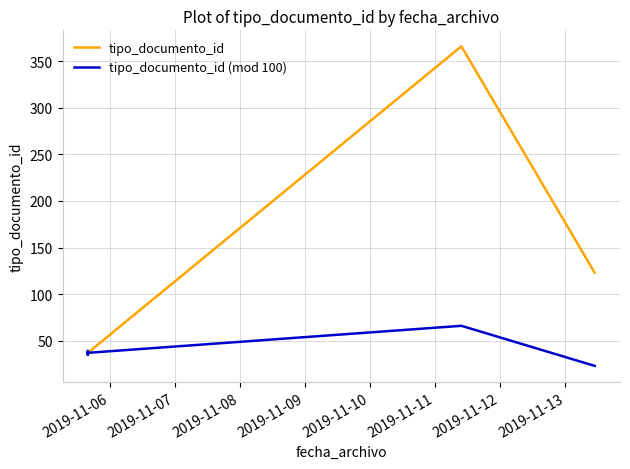

Which series changed the most between 2019-11-08 and 2019-11-12?

tipo_documento_id